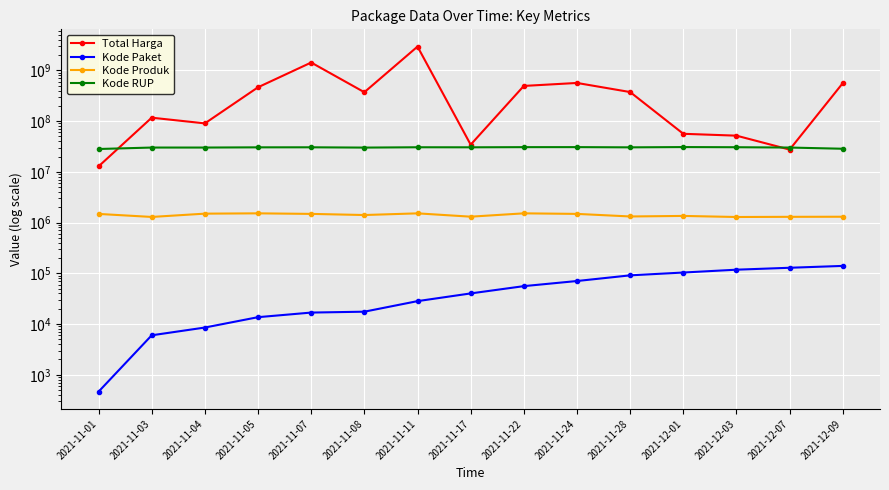

What is the label of the 6th point from the left?

2021-11-08